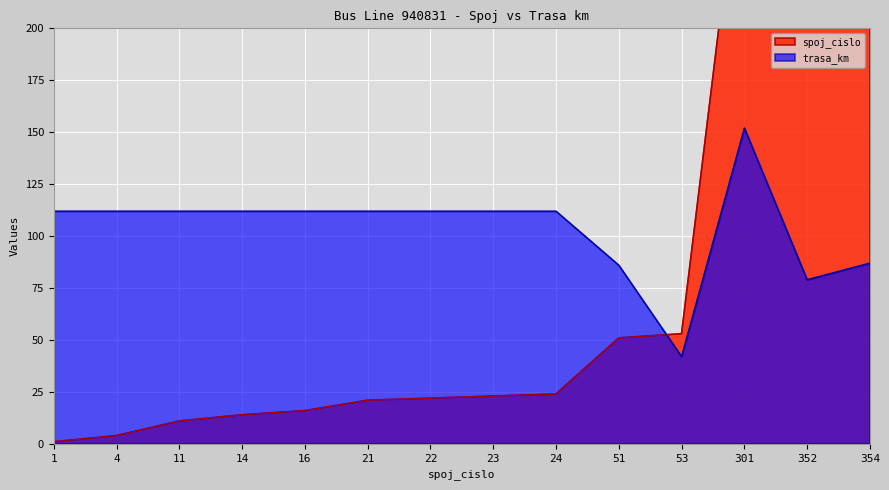

Which label corresponds to the largest value in the chart?

354